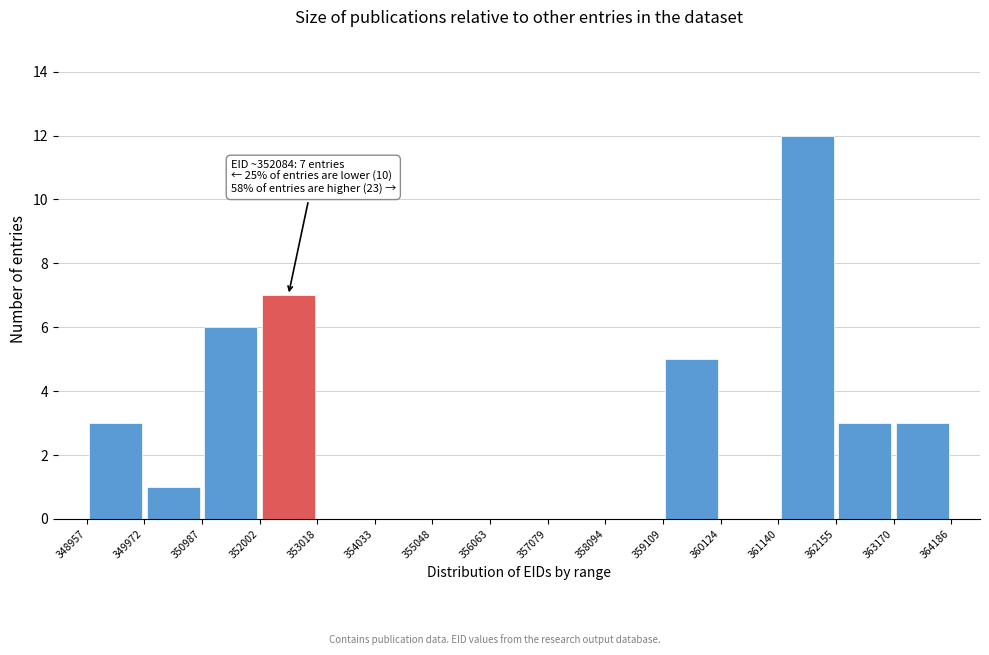

Over which range of the x-axis is the bar tallest?

361140 to 362155